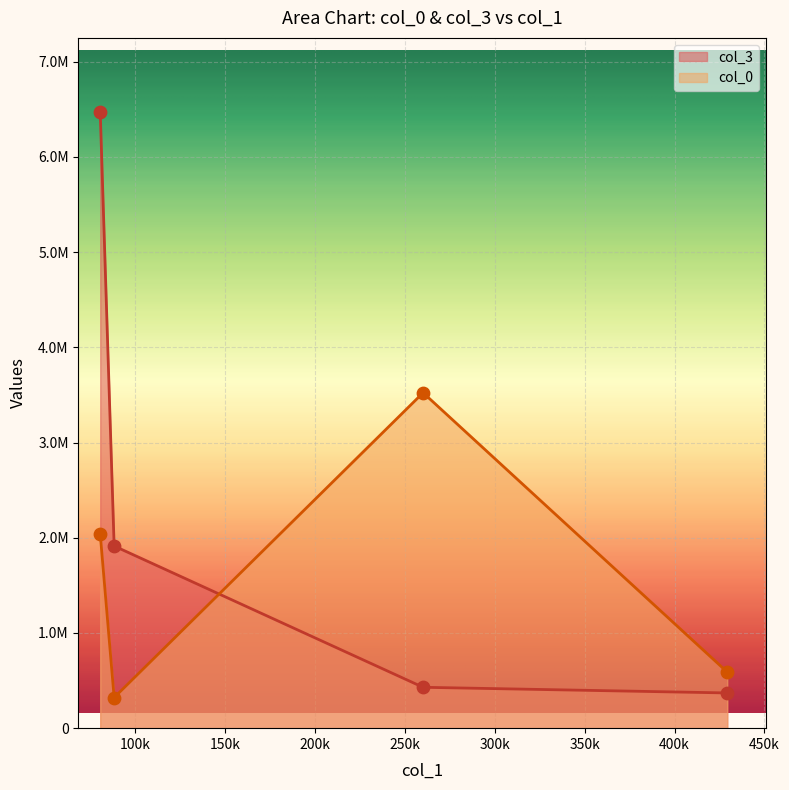

Is the value of col_3 at 88422.84 greater than the value of col_0 at 0?

No